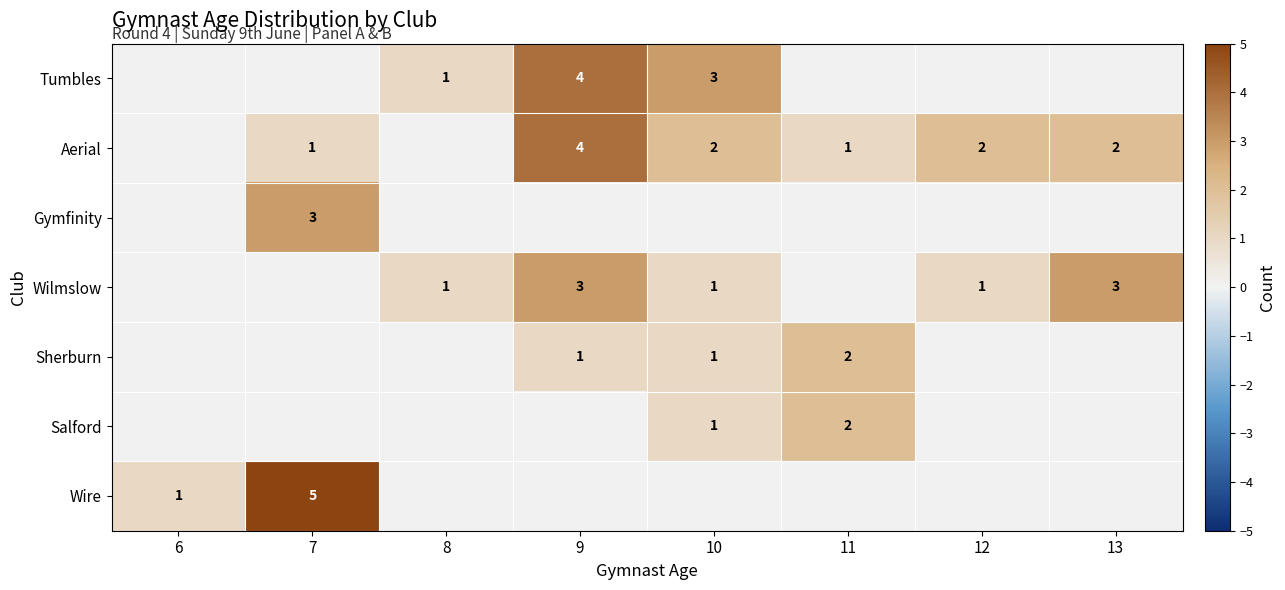

True or false: Salford has a value of 1 at 10.

True